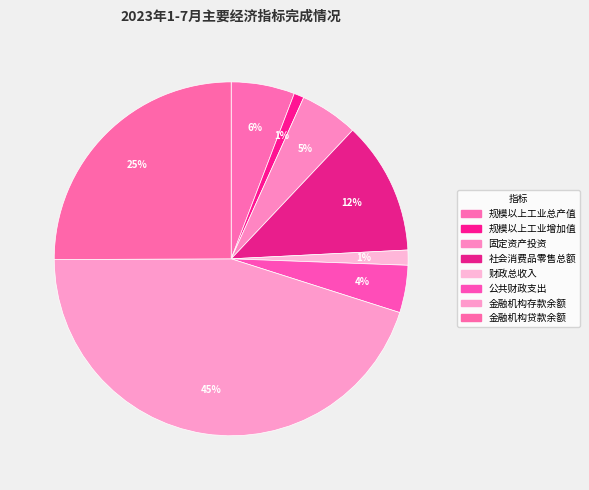

What percentage is the 财政总收入 slice, to the nearest percent?

1%